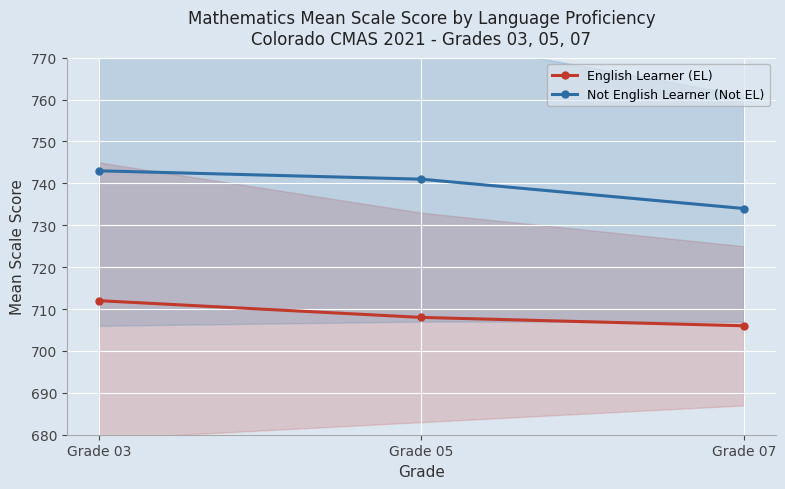

Is the value of Not English Learner (Not EL) at Grade 05 greater than the value of English Learner (EL) at Grade 05?

Yes